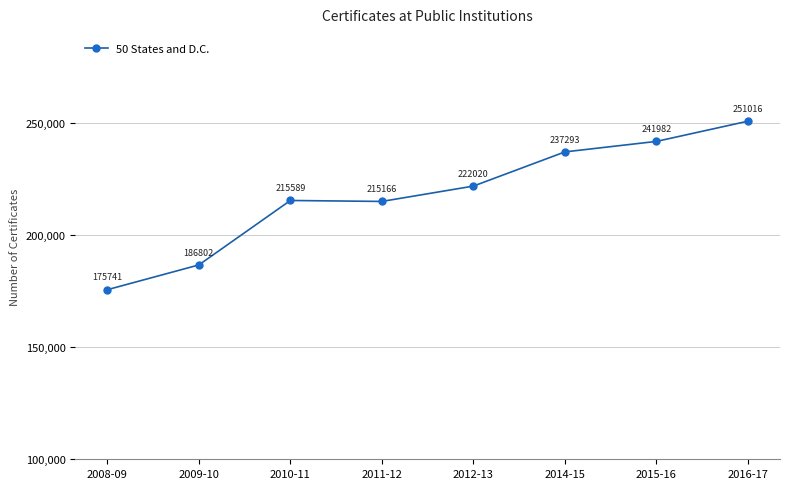

How many lines are shown in the chart?

1